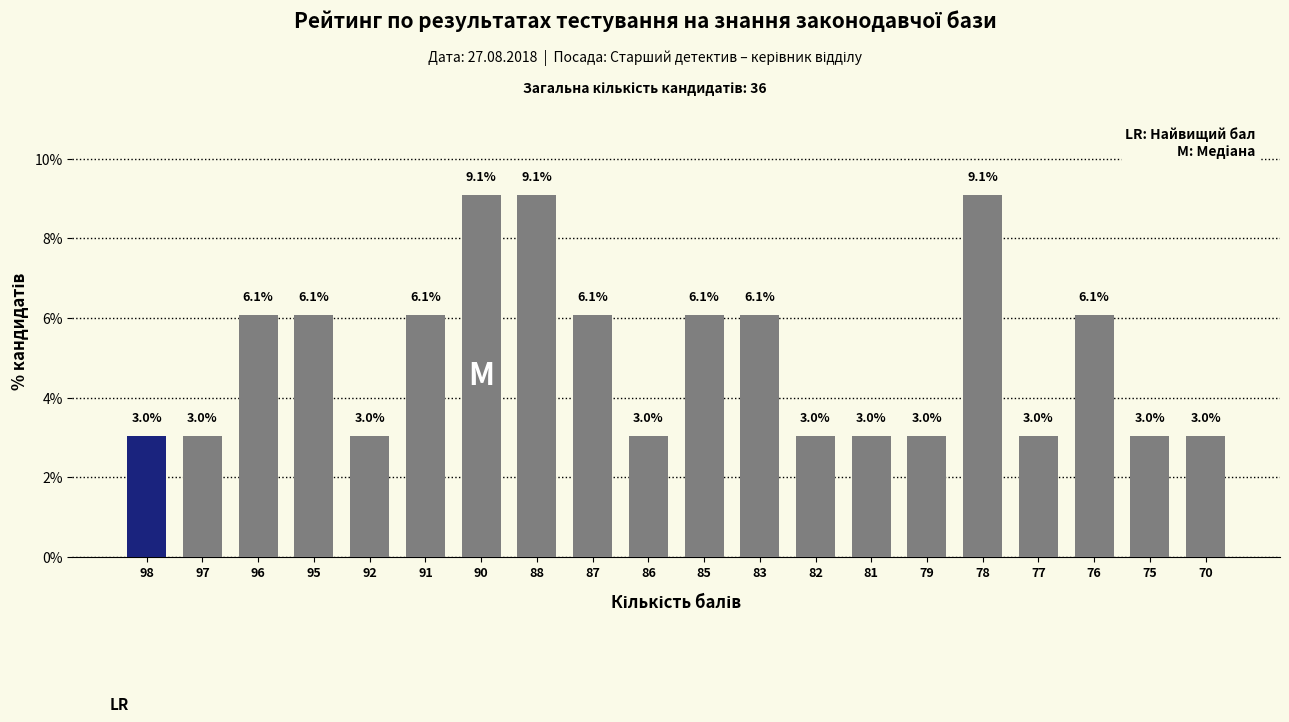

Reading left to right, what are all the values shown in this chart?

3.0	3.0	6.1	6.1	3.0	6.1	9.1	9.1	6.1	3.0	6.1	6.1	3.0	3.0	3.0	9.1	3.0	6.1	3.0	3.0